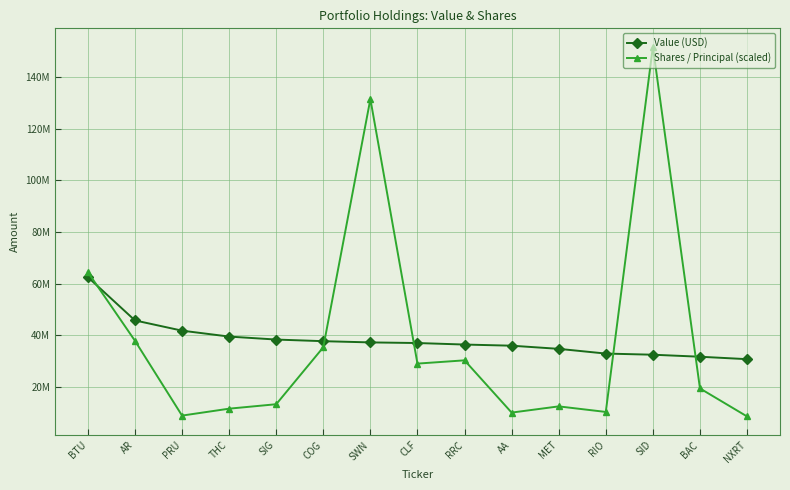

What are all the series names shown in the legend?

Value (USD), Shares / Principal (scaled)